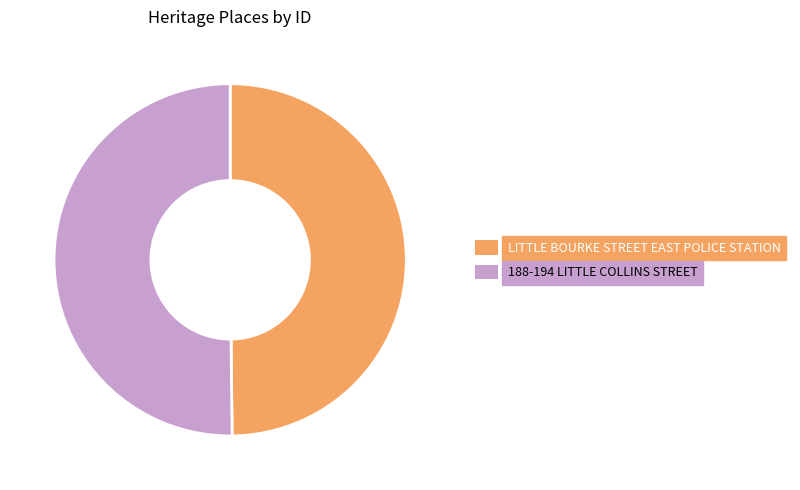

What is the ratio of the value at LITTLE BOURKE STREET EAST POLICE STATION to the value at 188-194 LITTLE COLLINS STREET?

1.0